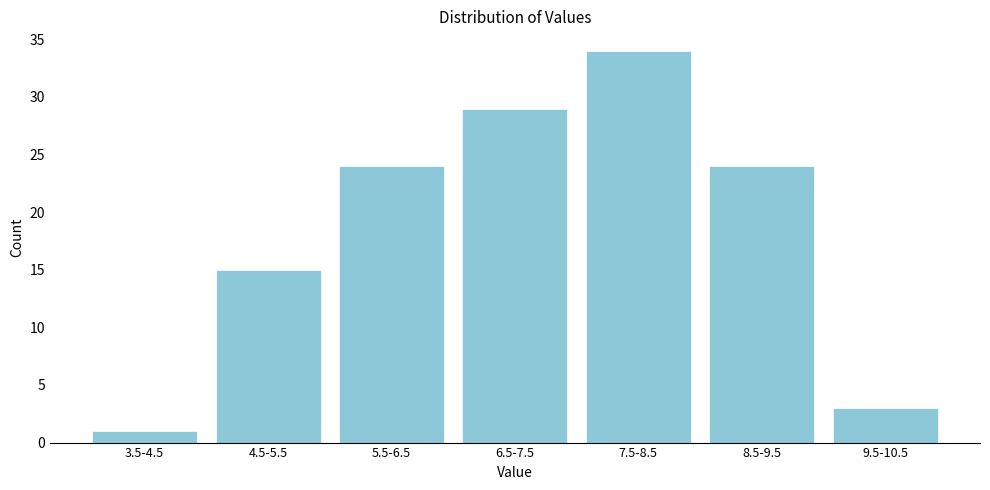

Reading left to right, transcribe all the data shown in this chart.

3.5-4.5=1	4.5-5.5=15	5.5-6.5=24	6.5-7.5=29	7.5-8.5=34	8.5-9.5=24	9.5-10.5=3